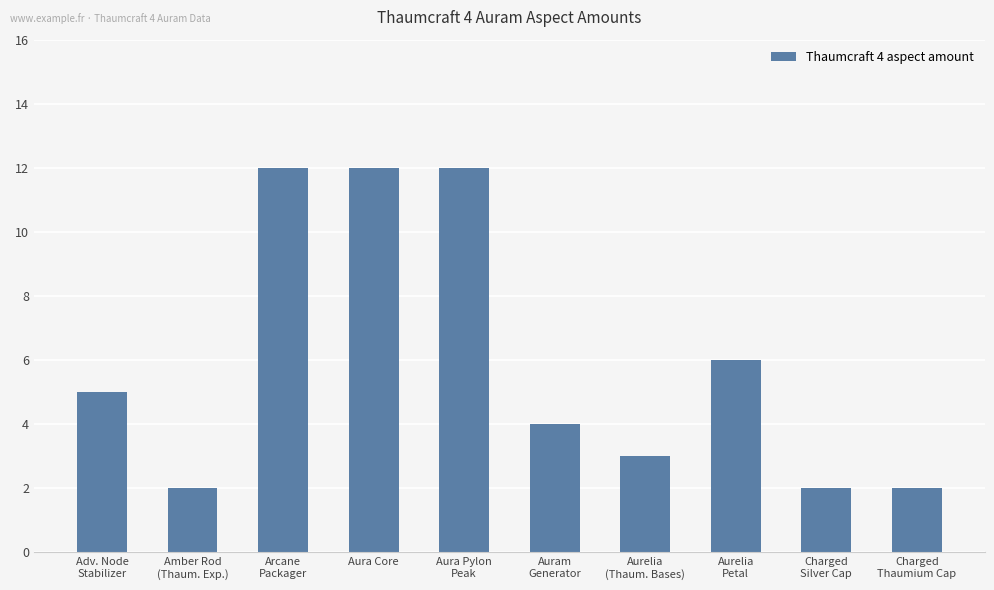

What is the difference between the second highest and minimum values?

10